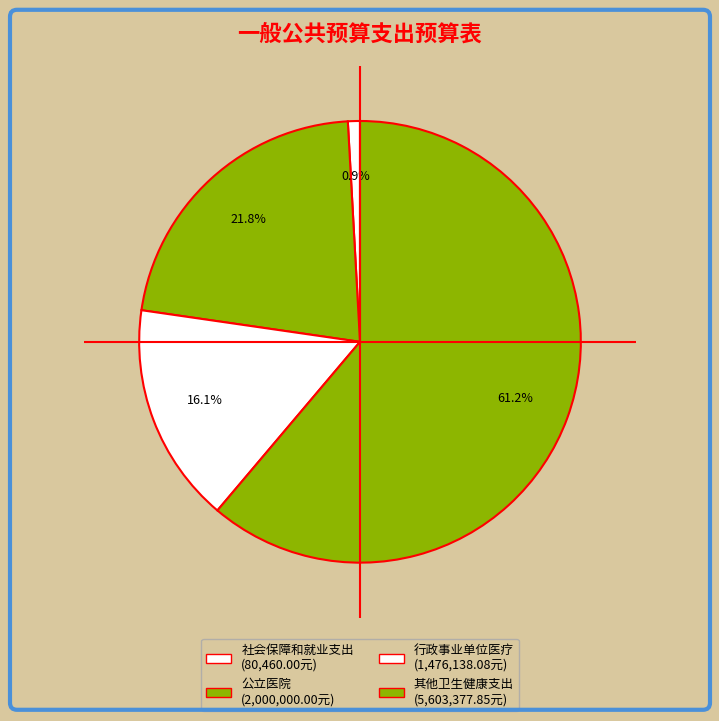

How many slices are in this pie chart?

4